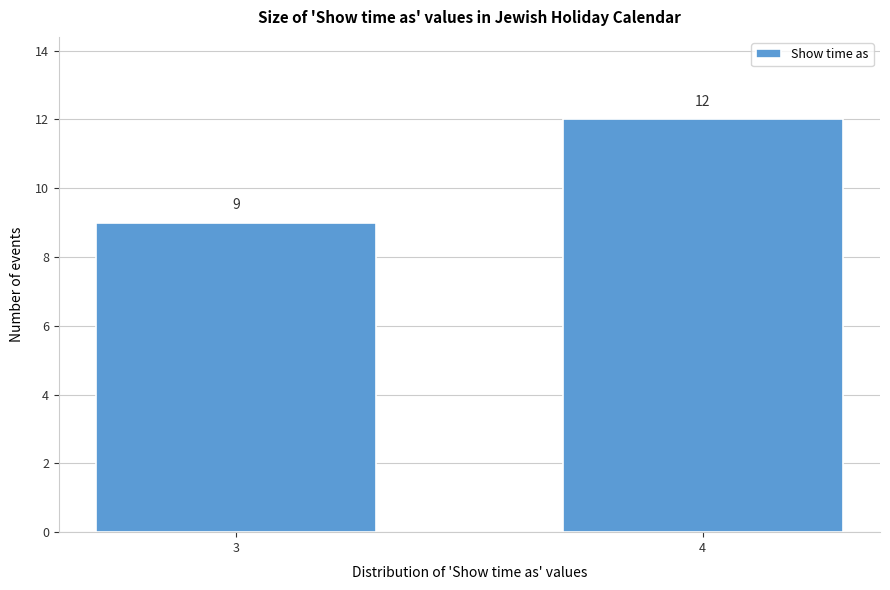

Reading right to left, list all the values displayed in this chart.

4=12	3=9